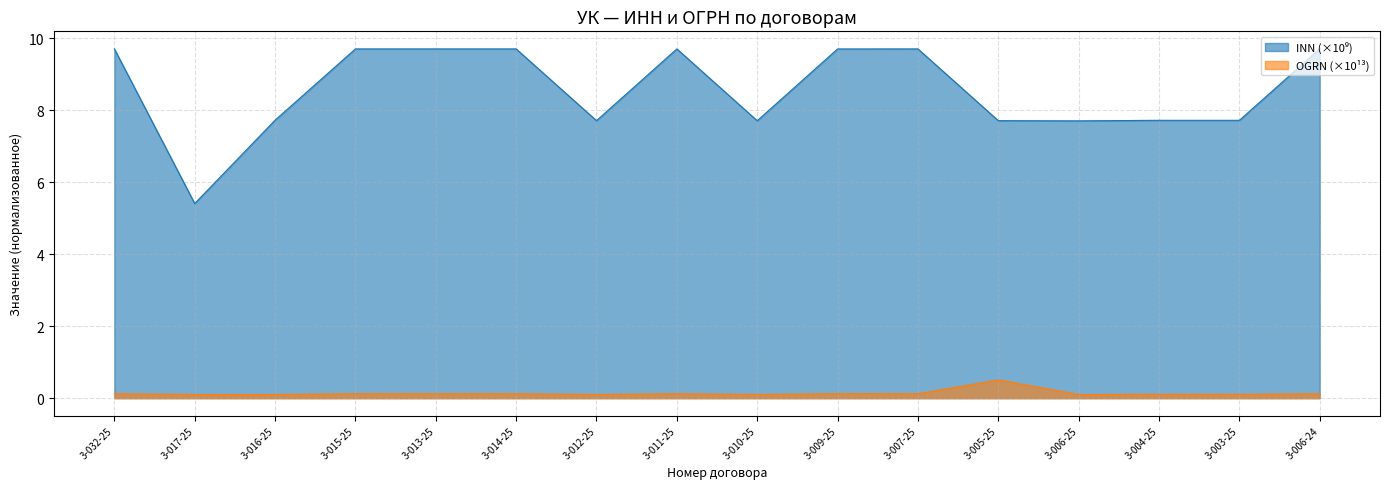

What is the value of the INN point at the 5th from the left?

9.7